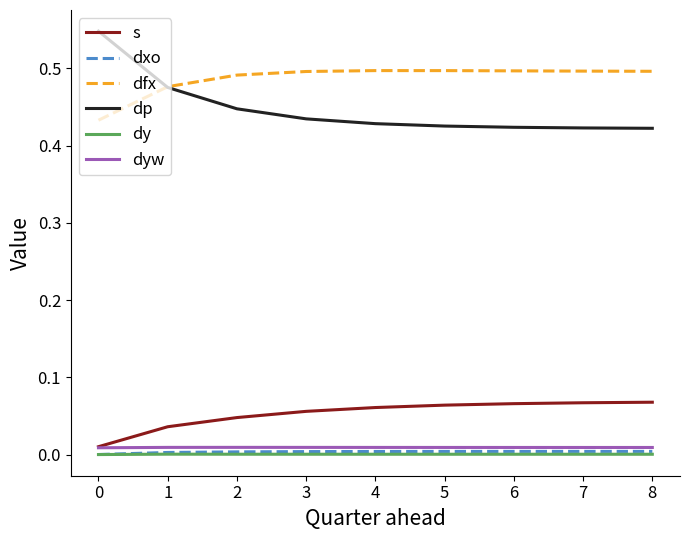

Which series has the widest spread of values?

dp